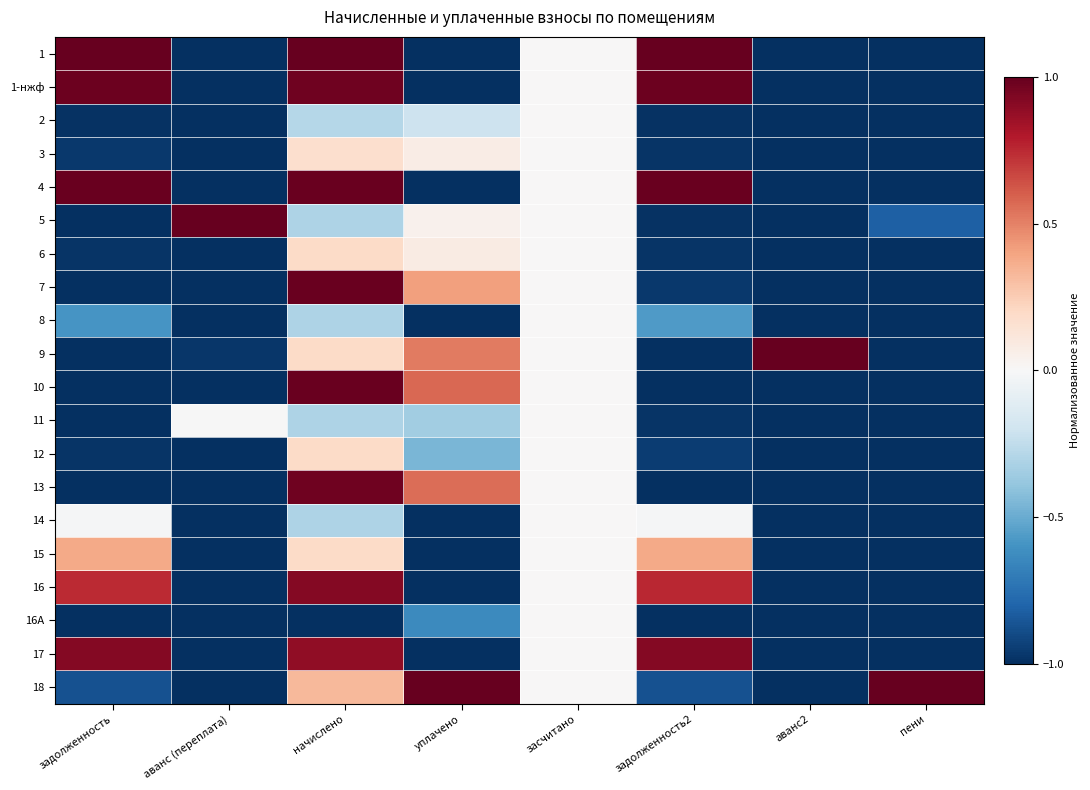

Reading right to left, list all the values displayed in this chart.

1: пени=-1.0	аванс2=-1.0	задолженность2=1.0	засчитано=0.0	уплачено=-1.0	начислено=1.0	аванс (переплата)=-1.0	задолженность=1.0
1-нжф: пени=-1.0	аванс2=-1.0	задолженность2=1.0	засчитано=0.0	уплачено=-1.0	начислено=1.0	аванс (переплата)=-1.0	задолженность=1.0
2: пени=-1.0	аванс2=-1.0	задолженность2=-1.0	засчитано=0.0	уплачено=-0.2	начислено=-0.3	аванс (переплата)=-1.0	задолженность=-1.0
3: пени=-1.0	аванс2=-1.0	задолженность2=-1.0	засчитано=0.0	уплачено=0.1	начислено=0.2	аванс (переплата)=-1.0	задолженность=-1.0
4: пени=-1.0	аванс2=-1.0	задолженность2=1.0	засчитано=0.0	уплачено=-1.0	начислено=1.0	аванс (переплата)=-1.0	задолженность=1.0
5: пени=-0.8	аванс2=-1.0	задолженность2=-1.0	засчитано=0.0	уплачено=0.0	начислено=-0.3	аванс (переплата)=1.0	задолженность=-1.0
6: пени=-1.0	аванс2=-1.0	задолженность2=-1.0	засчитано=0.0	уплачено=0.1	начислено=0.2	аванс (переплата)=-1.0	задолженность=-1.0
7: пени=-1.0	аванс2=-1.0	задолженность2=-1.0	засчитано=0.0	уплачено=0.4	начислено=1.0	аванс (переплата)=-1.0	задолженность=-1.0
8: пени=-1.0	аванс2=-1.0	задолженность2=-0.6	засчитано=0.0	уплачено=-1.0	начислено=-0.3	аванс (переплата)=-1.0	задолженность=-0.6
9: пени=-1.0	аванс2=1.0	задолженность2=-1.0	засчитано=0.0	уплачено=0.5	начислено=0.2	аванс (переплата)=-1.0	задолженность=-1.0
10: пени=-1.0	аванс2=-1.0	задолженность2=-1.0	засчитано=0.0	уплачено=0.6	начислено=1.0	аванс (переплата)=-1.0	задолженность=-1.0
11: пени=-1.0	аванс2=-1.0	задолженность2=-1.0	засчитано=0.0	уплачено=-0.3	начислено=-0.3	аванс (переплата)=-0.0	задолженность=-1.0
12: пени=-1.0	аванс2=-1.0	задолженность2=-1.0	засчитано=0.0	уплачено=-0.5	начислено=0.2	аванс (переплата)=-1.0	задолженность=-1.0
13: пени=-1.0	аванс2=-1.0	задолженность2=-1.0	засчитано=0.0	уплачено=0.6	начислено=1.0	аванс (переплата)=-1.0	задолженность=-1.0
14: пени=-1.0	аванс2=-1.0	задолженность2=-0.0	засчитано=0.0	уплачено=-1.0	начислено=-0.3	аванс (переплата)=-1.0	задолженность=-0.0
15: пени=-1.0	аванс2=-1.0	задолженность2=0.4	засчитано=0.0	уплачено=-1.0	начислено=0.2	аванс (переплата)=-1.0	задолженность=0.4
16: пени=-1.0	аванс2=-1.0	задолженность2=0.8	засчитано=0.0	уплачено=-1.0	начислено=0.9	аванс (переплата)=-1.0	задолженность=0.7
16А: пени=-1.0	аванс2=-1.0	задолженность2=-1.0	засчитано=0.0	уплачено=-0.6	начислено=-1.0	аванс (переплата)=-1.0	задолженность=-1.0
17: пени=-1.0	аванс2=-1.0	задолженность2=0.9	засчитано=0.0	уплачено=-1.0	начислено=0.9	аванс (переплата)=-1.0	задолженность=0.9
18: пени=1.0	аванс2=-1.0	задолженность2=-0.9	засчитано=0.0	уплачено=1.0	начислено=0.3	аванс (переплата)=-1.0	задолженность=-0.9